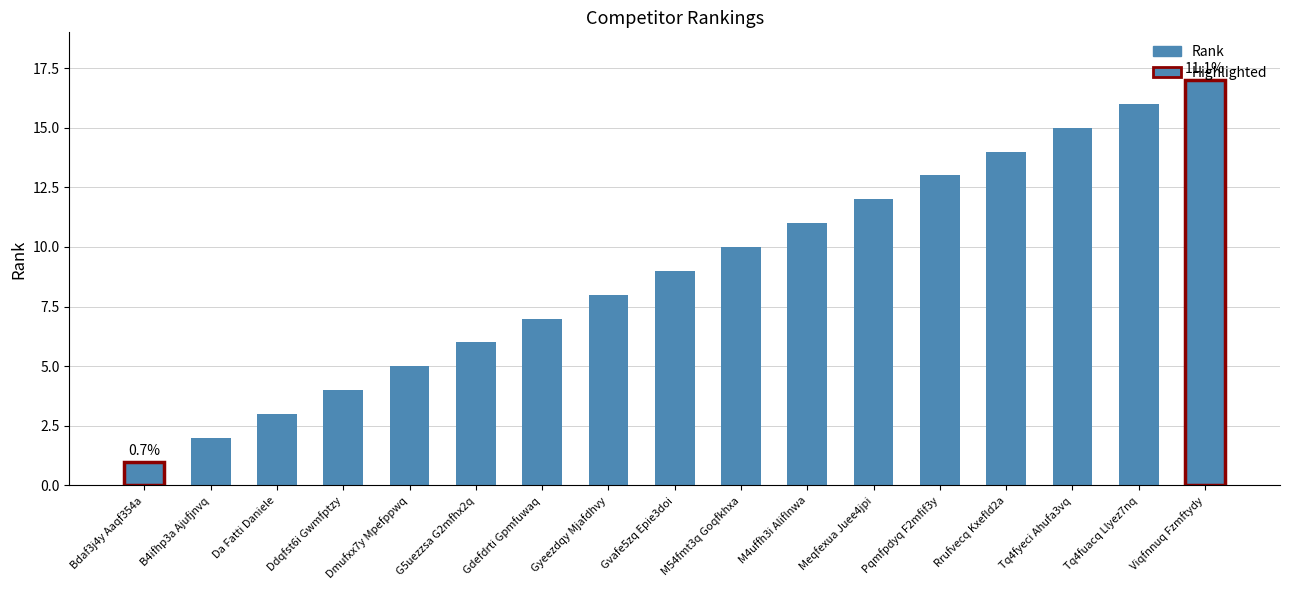

Is it true that the value at B4ifhp3a Ajufjnvq is 2?

True